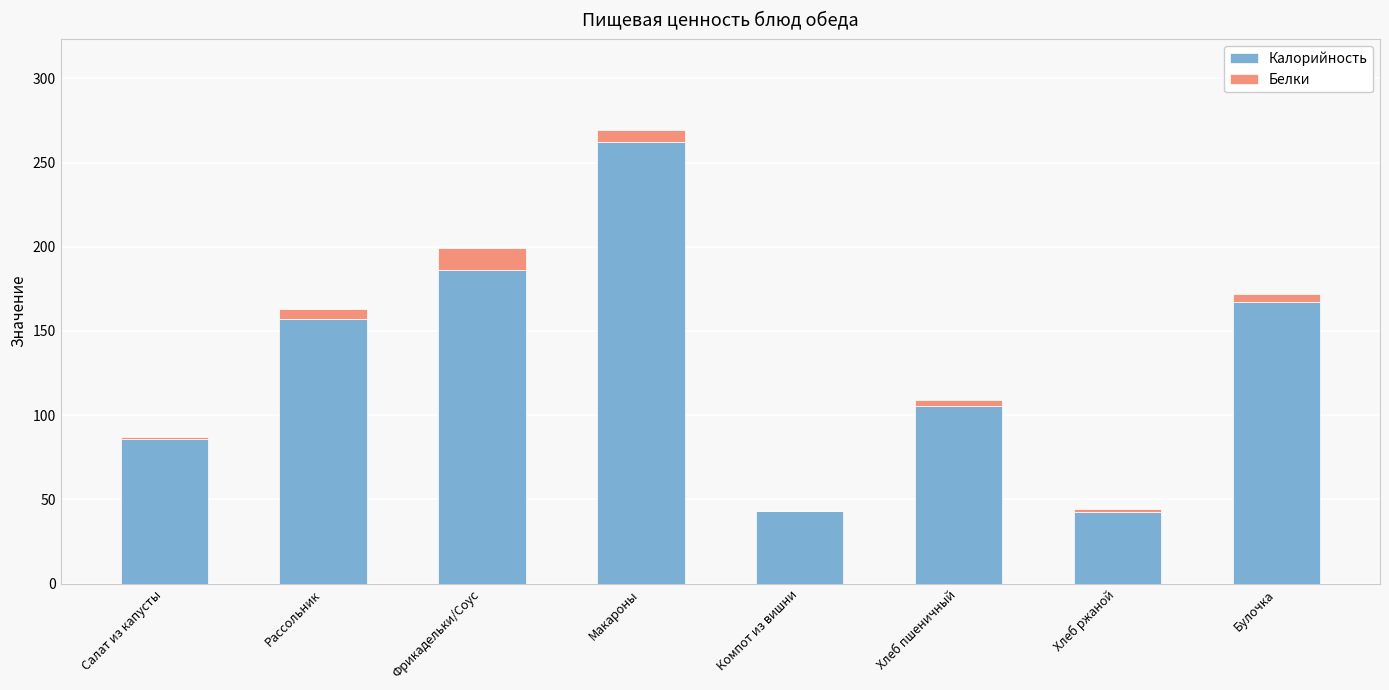

At which category is the sum across all series the highest?

Макароны